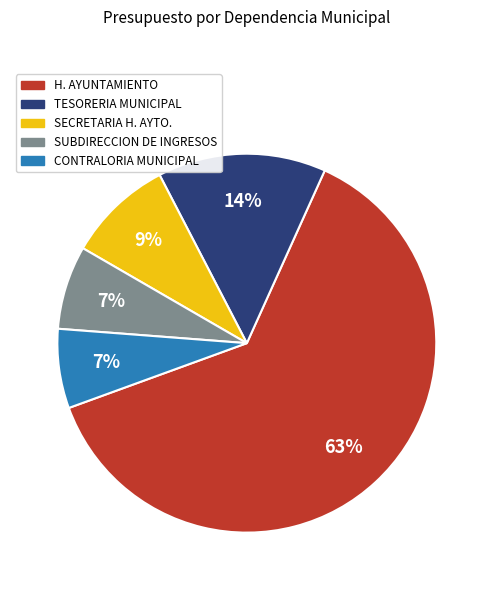

To the nearest percent, what is the average slice percentage?

20%